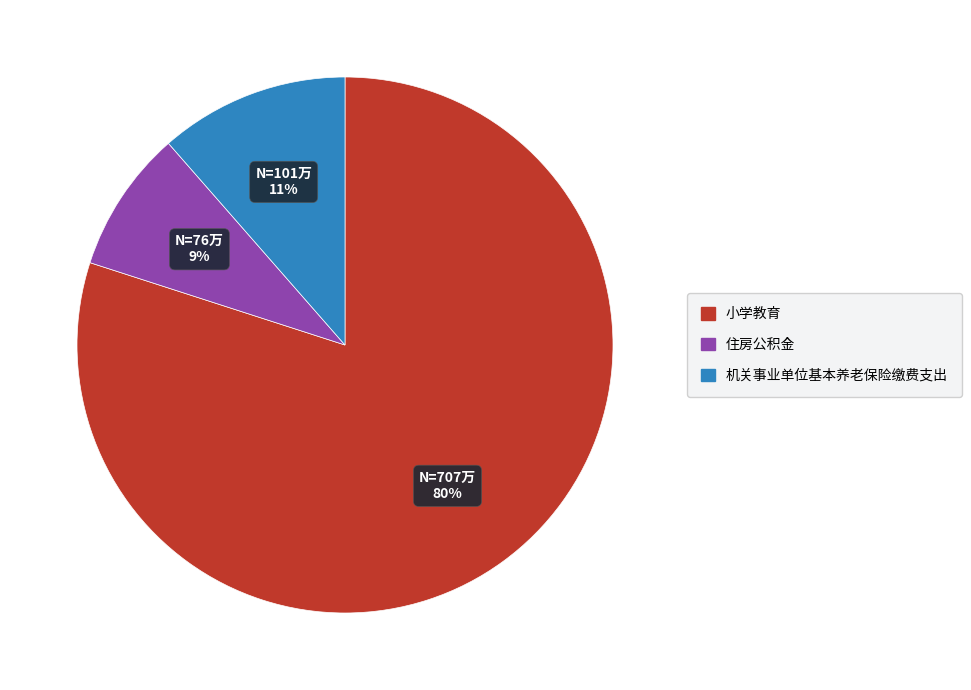

How many segments does this pie chart have?

3